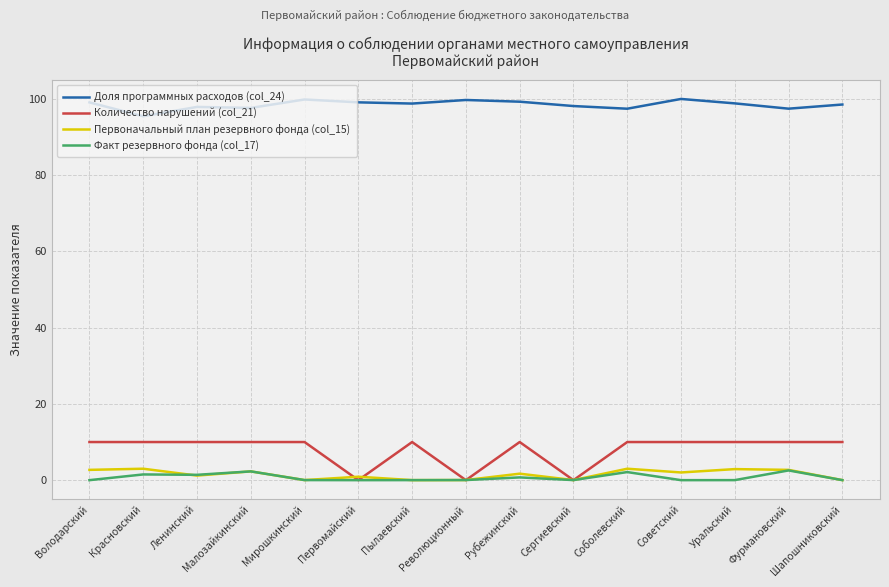

How many Количество нарушений (col_21) values are between 10 and 11?

12